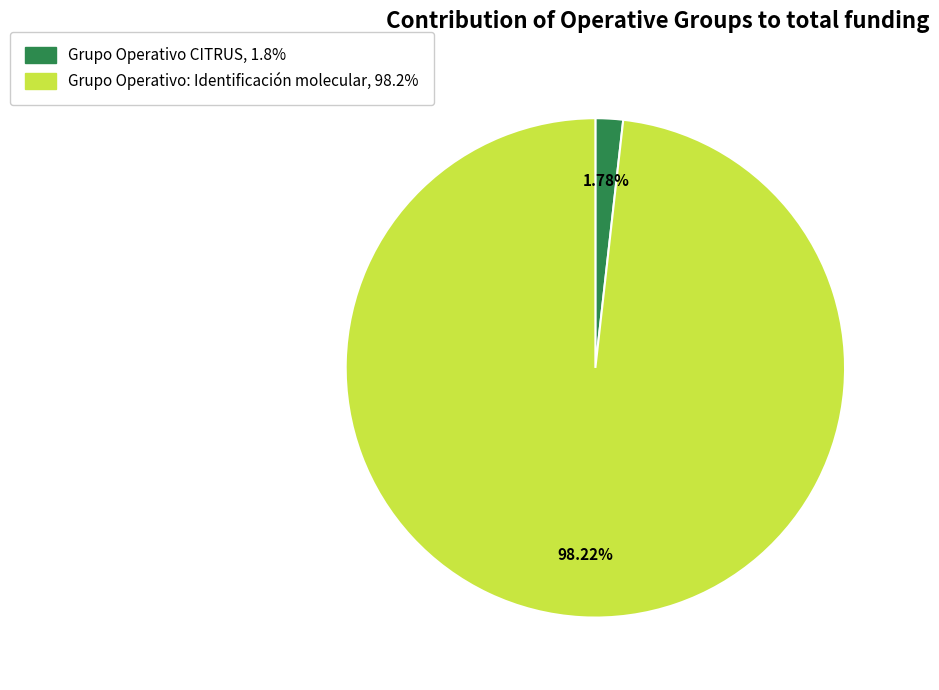

Is there any slice that represents more than half of the pie?

Yes